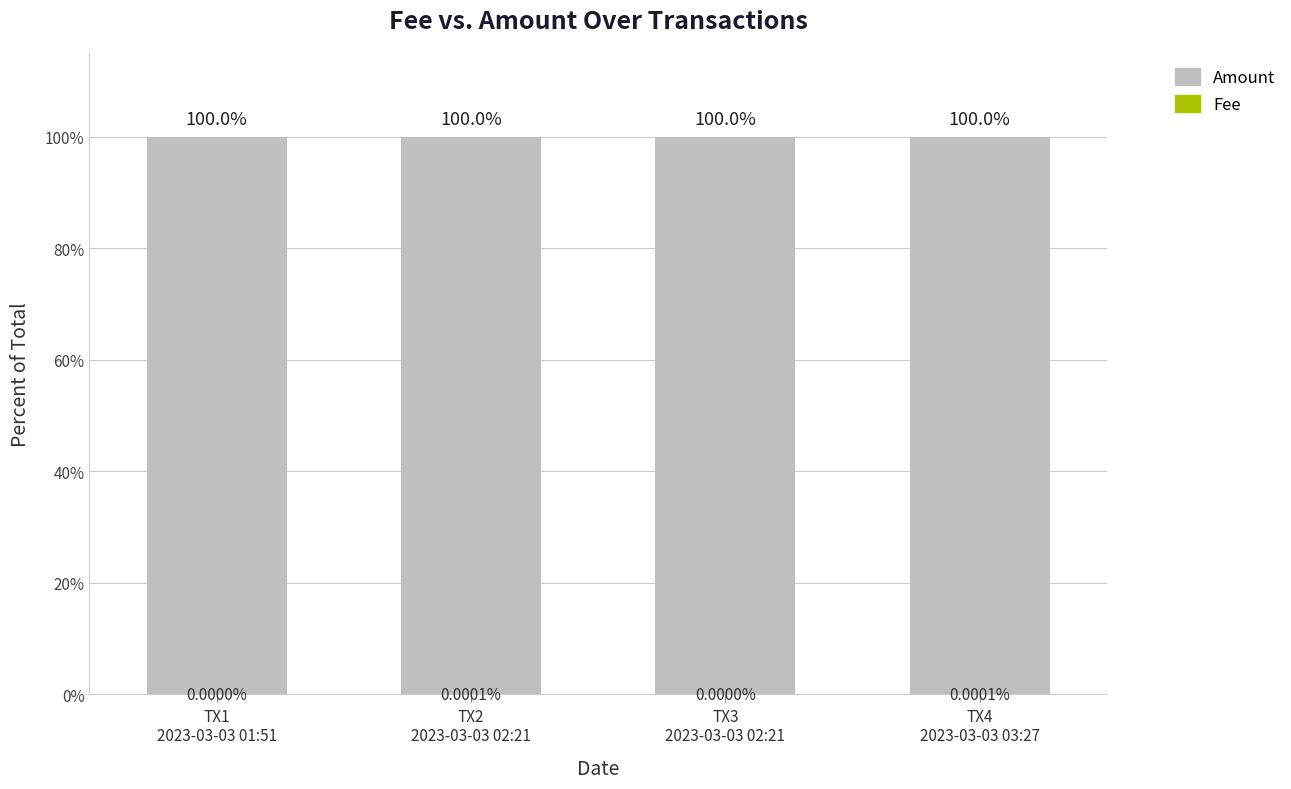

How many categories are shown in the chart?

4